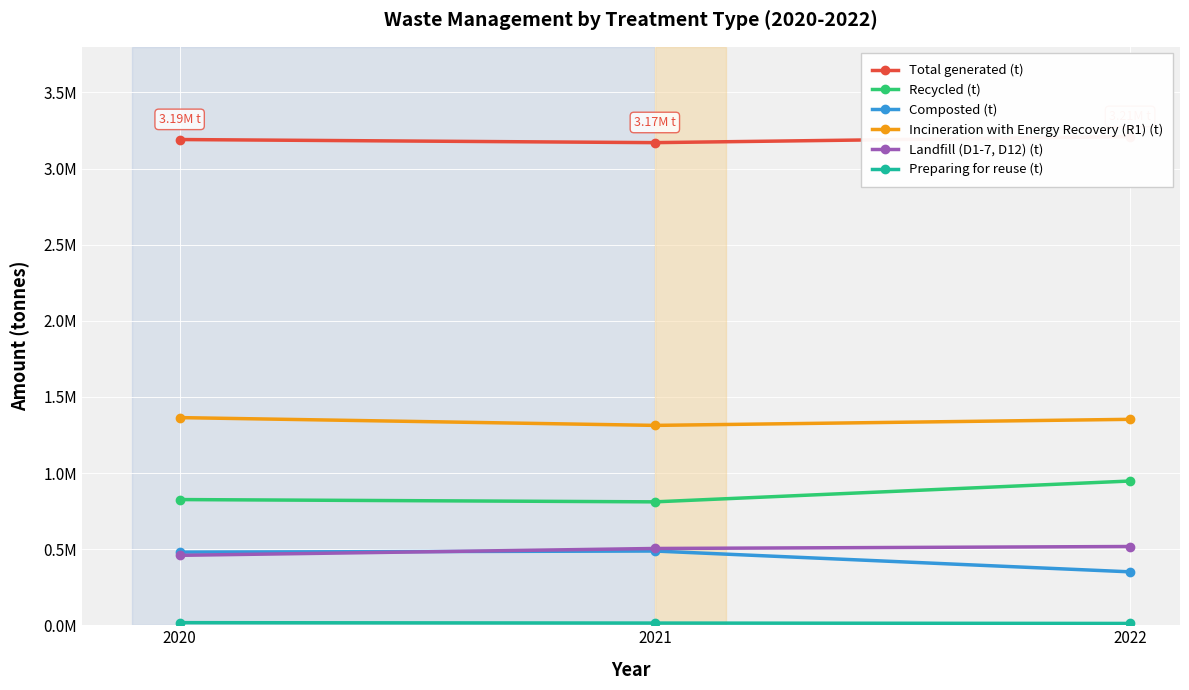

Is the value of Landfill (D1-7, D12) (t) at 2020 greater than the value of Composted (t) at 2020?

No